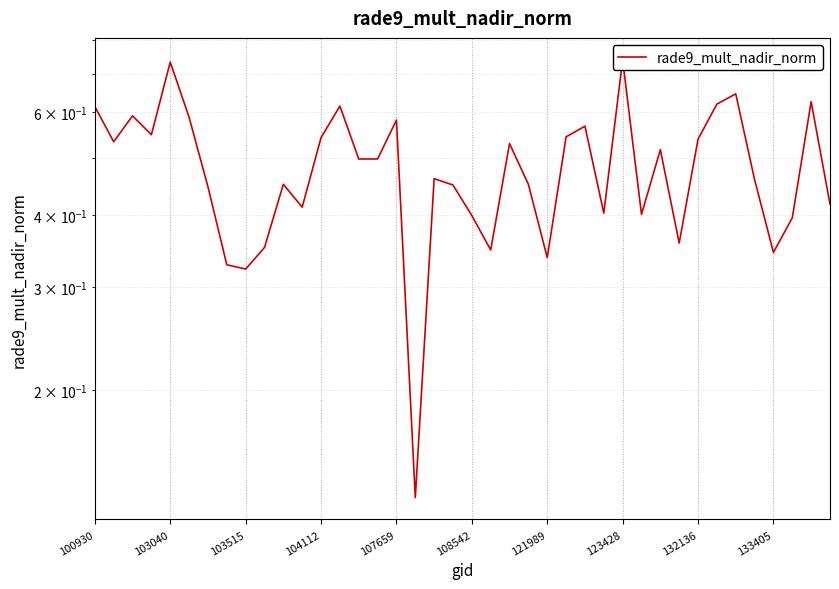

Reading left to right, list all the values displayed in this chart.

0.6	0.5	0.6	0.5	0.7	0.6	0.4	0.3	0.3	0.4	0.5	0.4	0.5	0.6	0.5	0.5	0.6	0.1	0.5	0.5	0.4	0.3	0.5	0.5	0.3	0.5	0.6	0.4	0.7	0.4	0.5	0.4	0.5	0.6	0.6	0.5	0.3	0.4	0.6	0.4